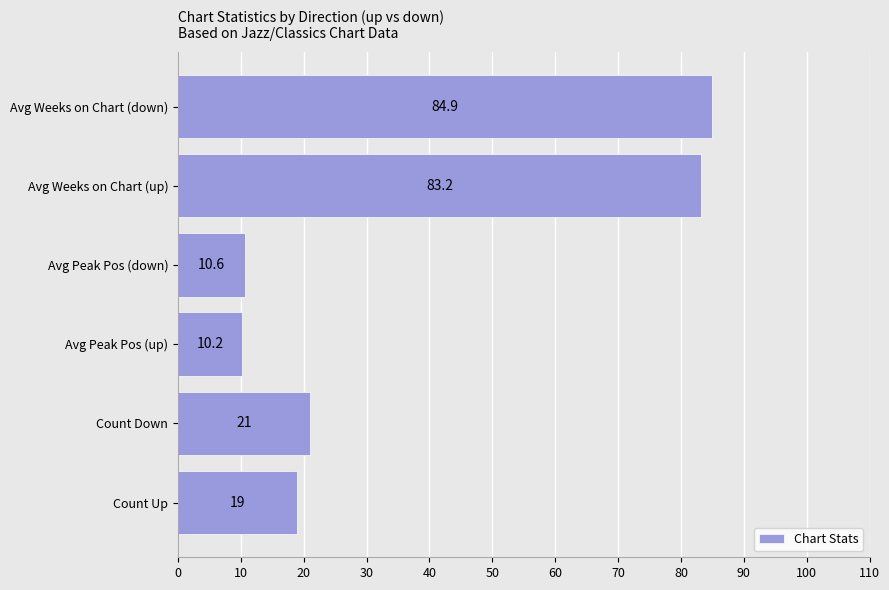

The value at Avg Peak Pos (up) is 10.2. True or false?

True